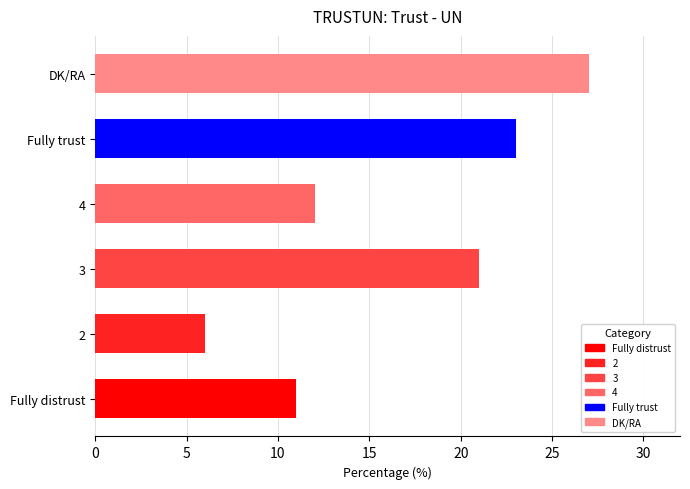

Are the bars grouped side by side (vs. stacked)?

No